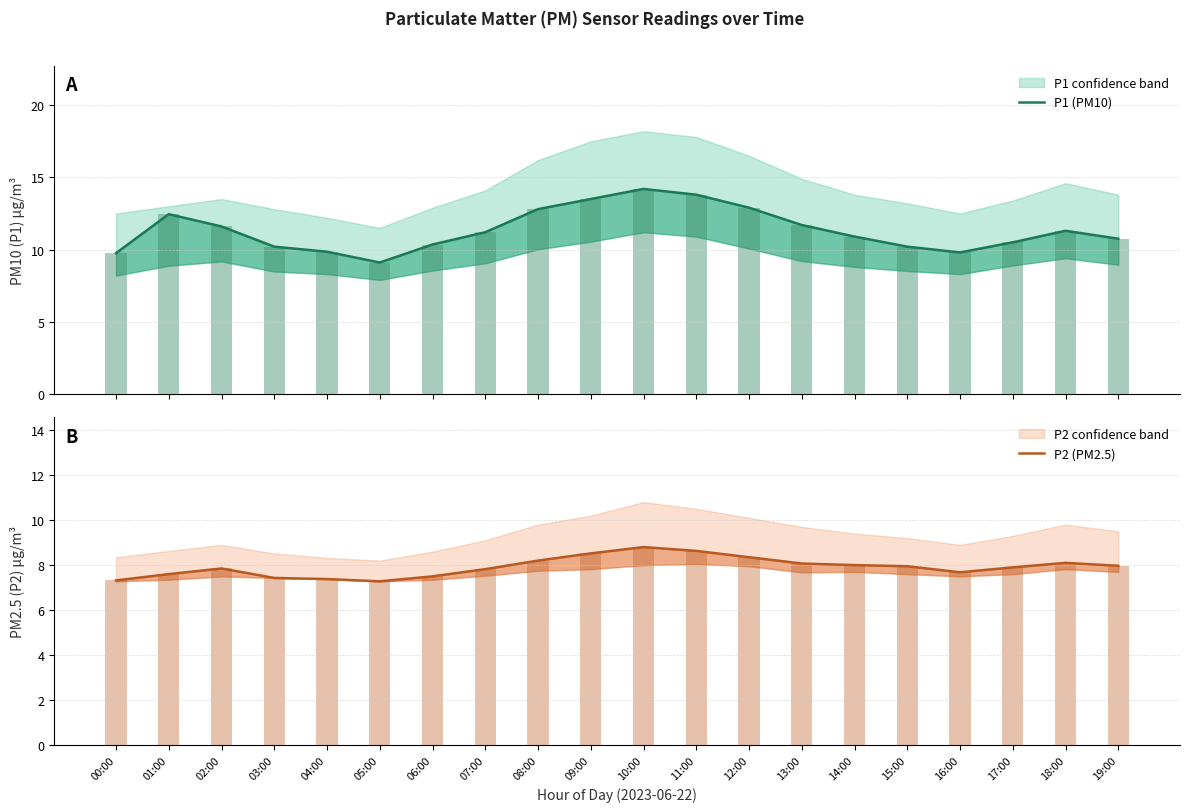

The P2 (PM2.5) series shows 8.2 at 08:00. True or false?

True